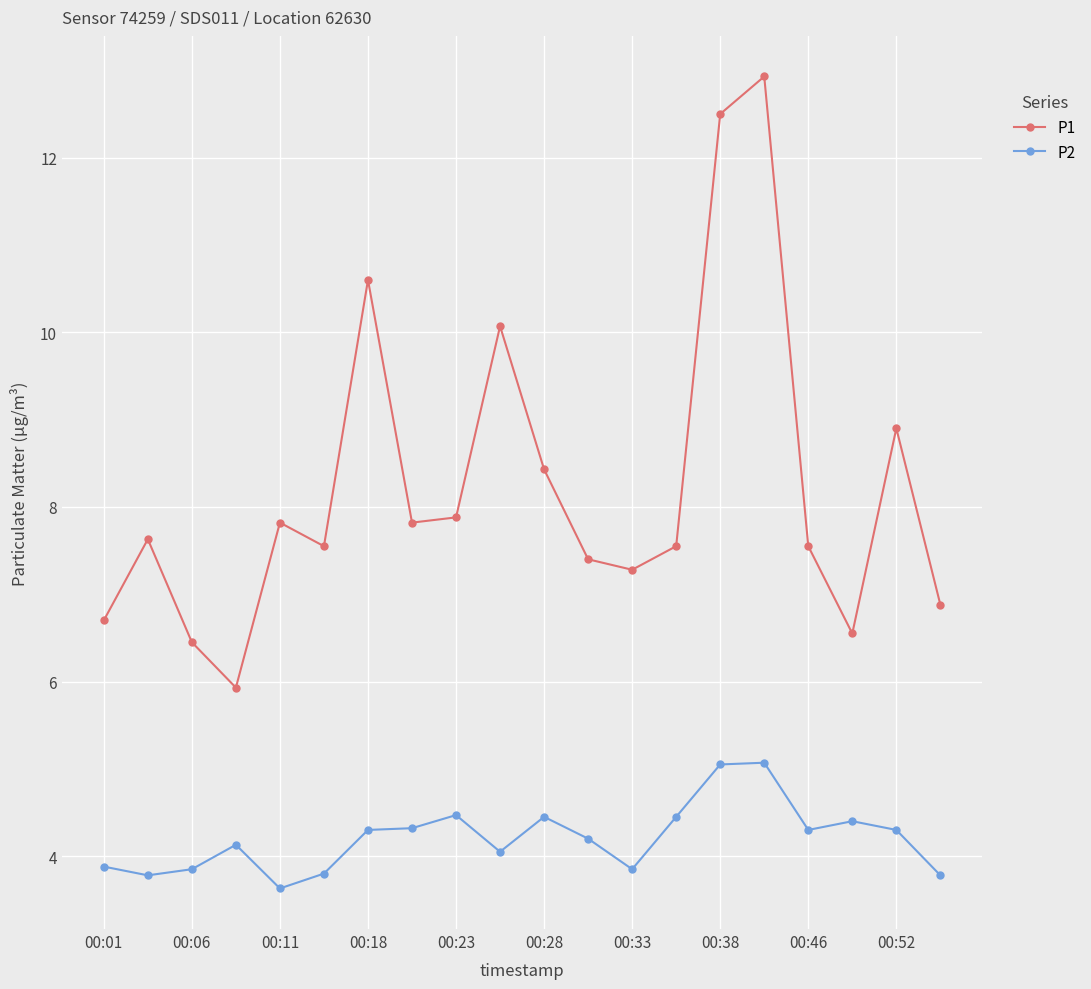

What is the maximum value for P1?

12.9